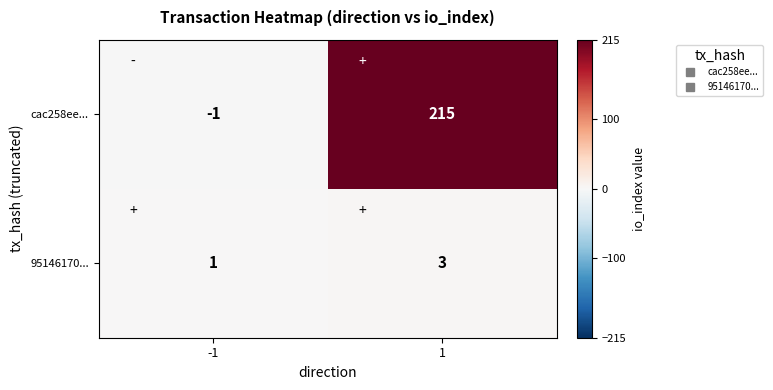

Rank the series by their average value, from lowest to highest.

95146170..., cac258ee...